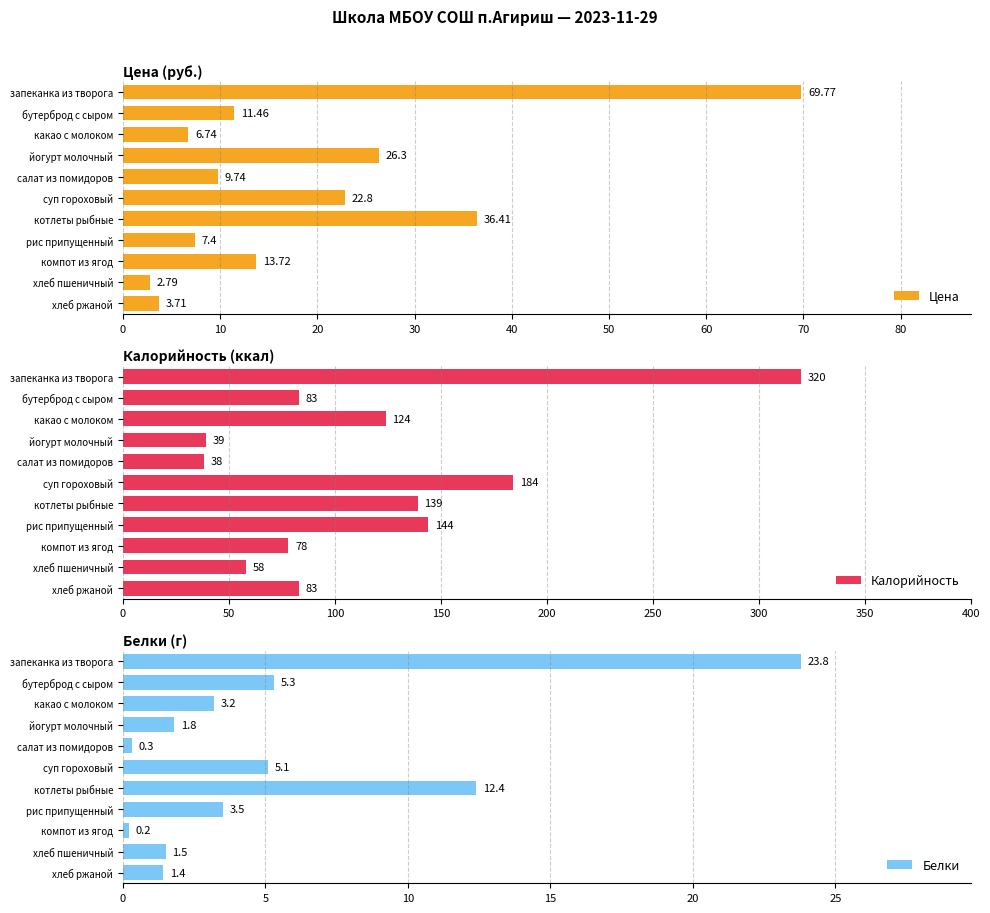

What is the difference between the maximum and minimum values in the Цена series?

67.0